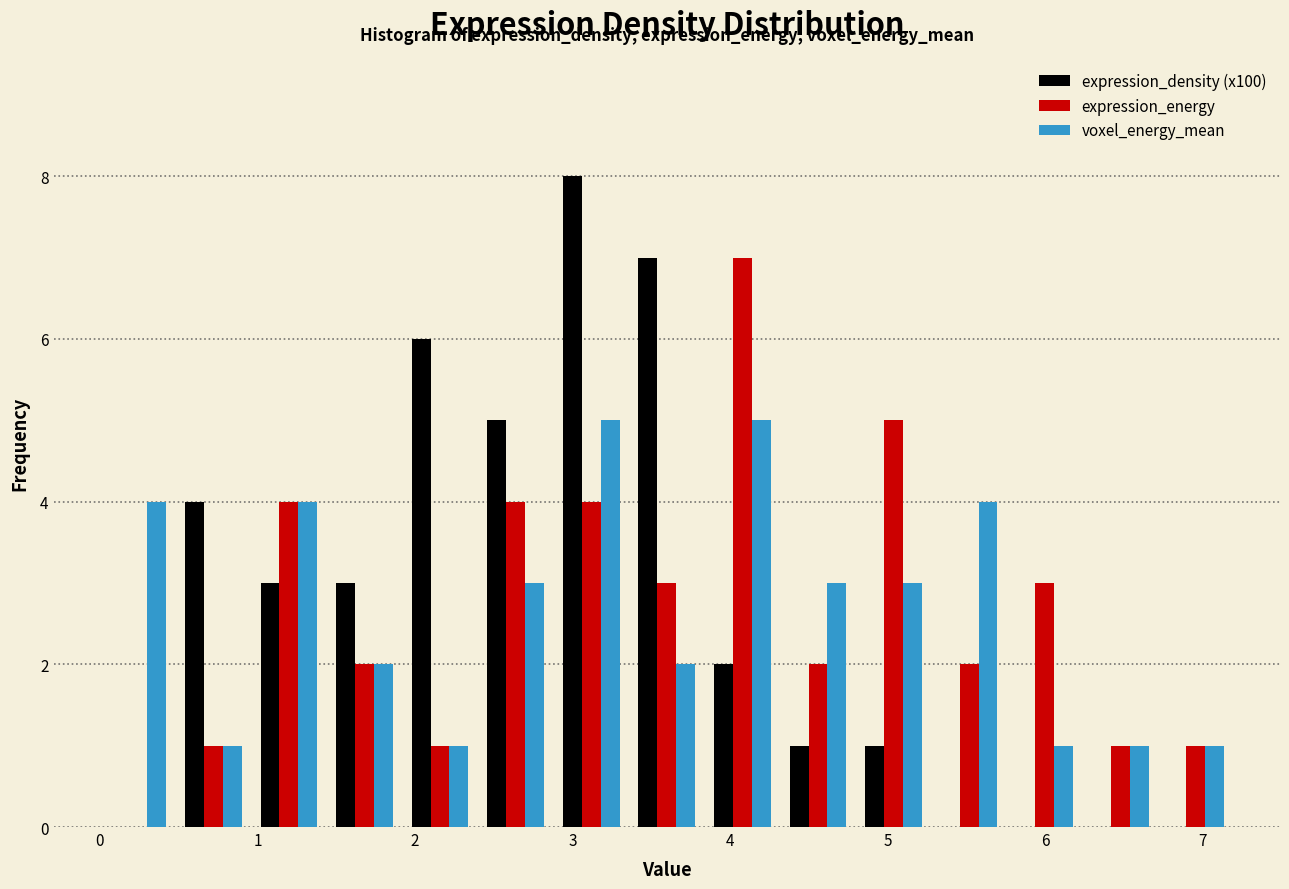

Reading left to right, list every range on the x-axis with the height of the bar of each series over it. Neither the bar edges nor the heights are printed on the chart, so give them approximately, as read against the axes.

0.0 to 0.5: expression_density (x100)=0	expression_energy=0	voxel_energy_mean=4
0.5 to 1.0: expression_density (x100)=4	expression_energy=1	voxel_energy_mean=1
1.0 to 1.4: expression_density (x100)=3	expression_energy=4	voxel_energy_mean=4
1.4 to 1.9: expression_density (x100)=3	expression_energy=2	voxel_energy_mean=2
1.9 to 2.4: expression_density (x100)=6	expression_energy=1	voxel_energy_mean=1
2.4 to 2.9: expression_density (x100)=5	expression_energy=4	voxel_energy_mean=3
2.9 to 3.4: expression_density (x100)=8	expression_energy=4	voxel_energy_mean=5
3.4 to 3.8: expression_density (x100)=7	expression_energy=3	voxel_energy_mean=2
3.8 to 4.3: expression_density (x100)=2	expression_energy=7	voxel_energy_mean=5
4.3 to 4.8: expression_density (x100)=1	expression_energy=2	voxel_energy_mean=3
4.8 to 5.3: expression_density (x100)=1	expression_energy=5	voxel_energy_mean=3
5.3 to 5.8: expression_density (x100)=0	expression_energy=2	voxel_energy_mean=4
5.8 to 6.2: expression_density (x100)=0	expression_energy=3	voxel_energy_mean=1
6.2 to 6.7: expression_density (x100)=0	expression_energy=1	voxel_energy_mean=1
6.7 to 7.2: expression_density (x100)=0	expression_energy=1	voxel_energy_mean=1